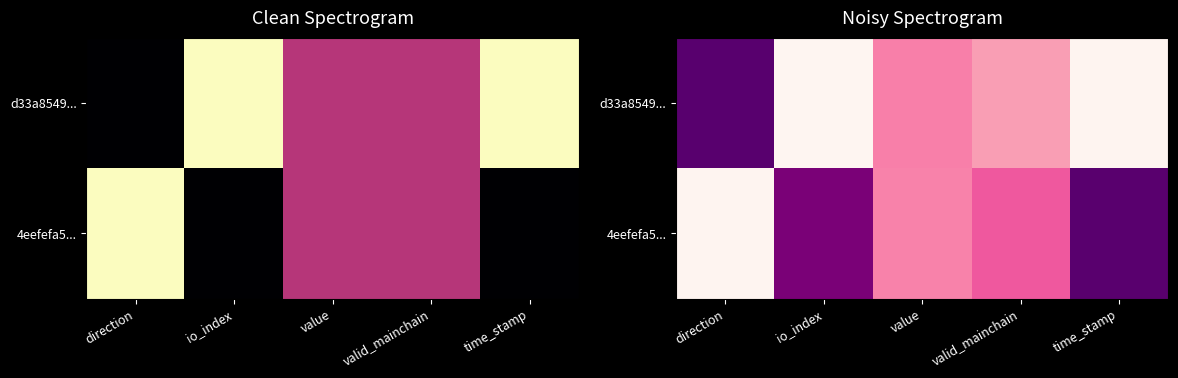

True or false: 4eefefa5... has a value of 0.1 at io_index.

True